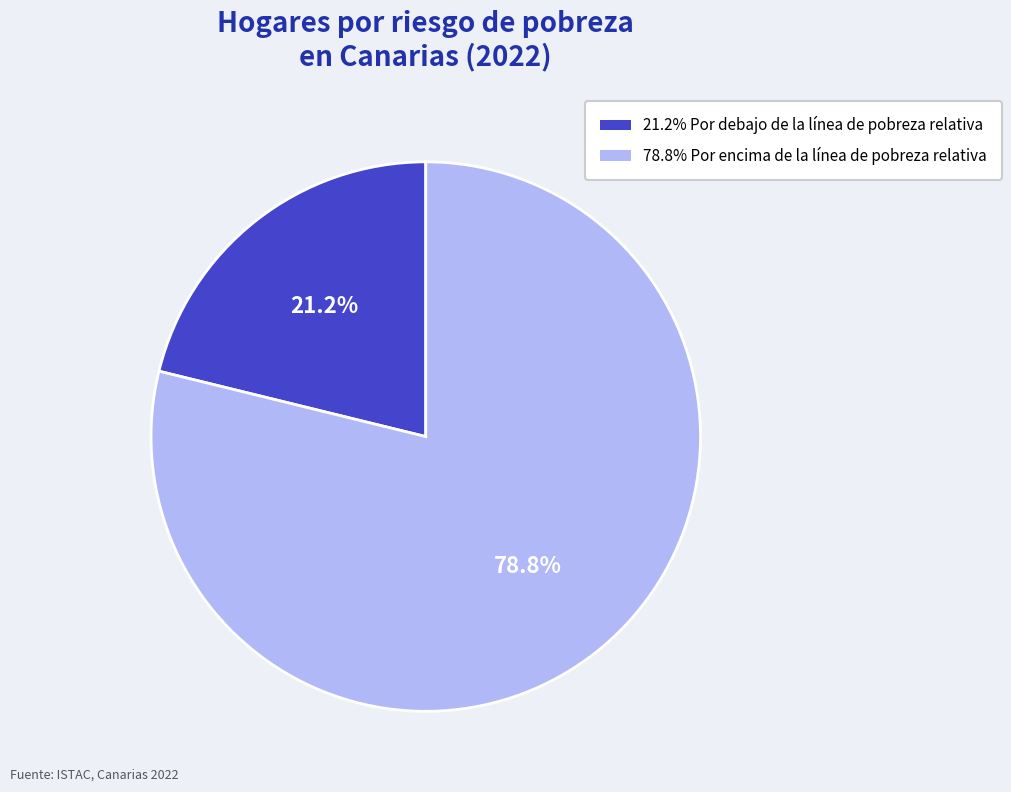

To the nearest percent, what is the difference between the largest and smallest slice percentages?

58%